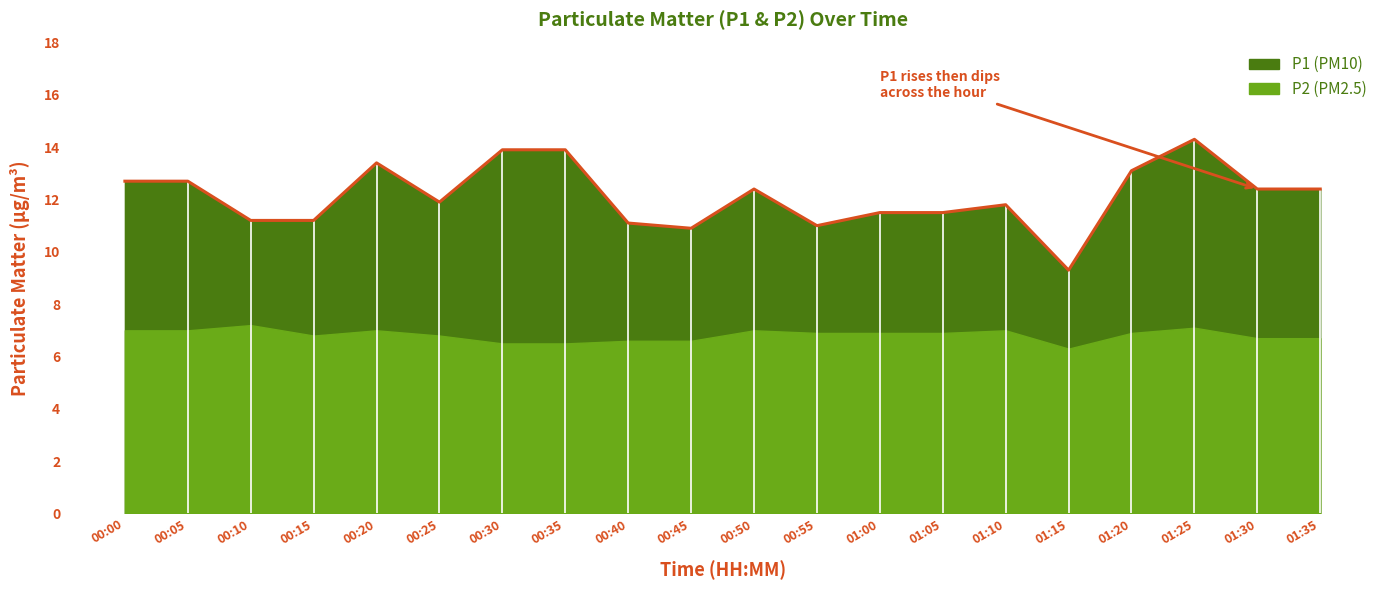

How many values exceed 12?

10